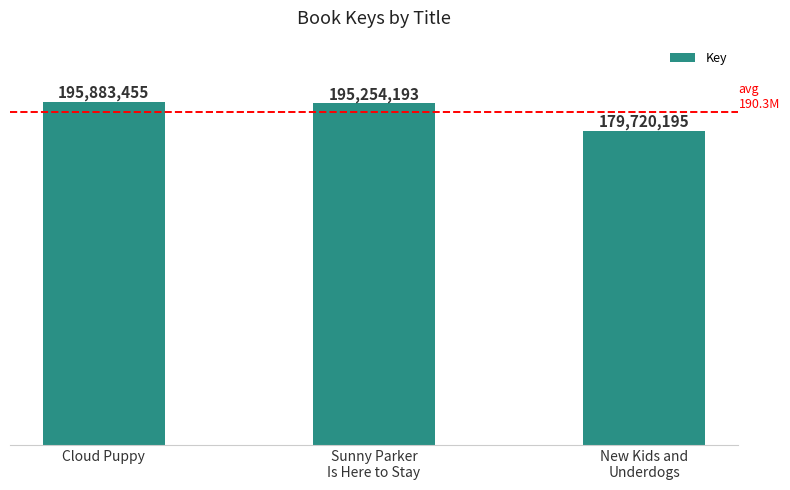

Where does the data first go above 195254193?

Cloud Puppy